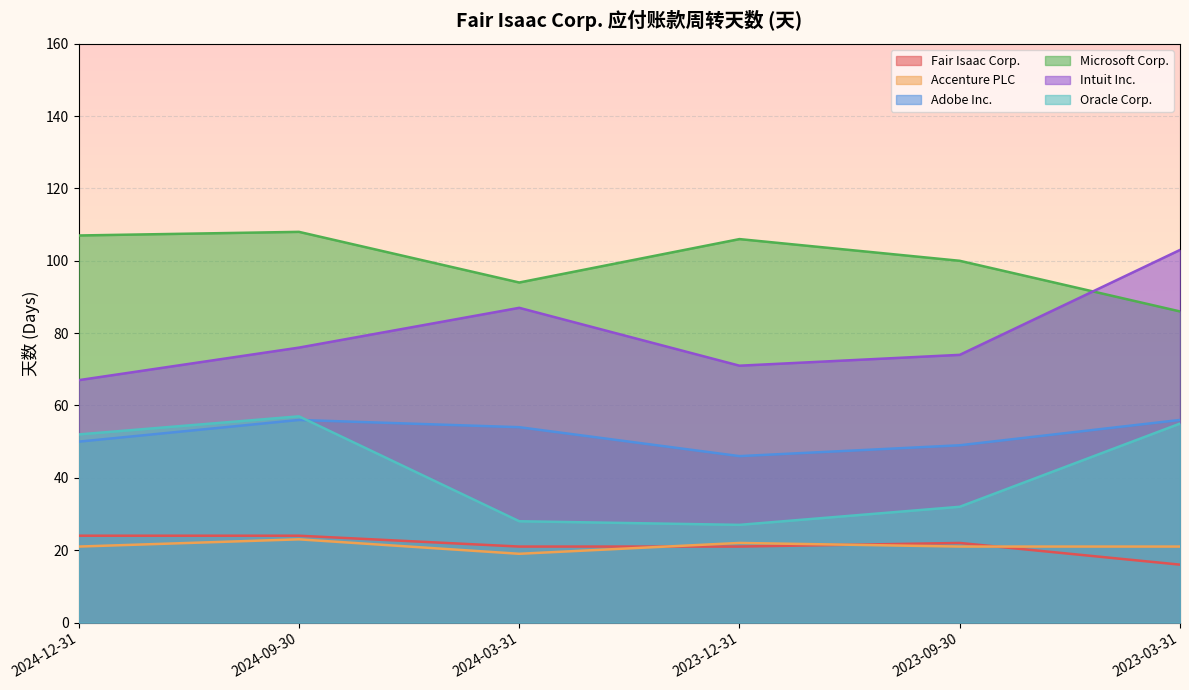

What is the maximum value shown in the chart?

108